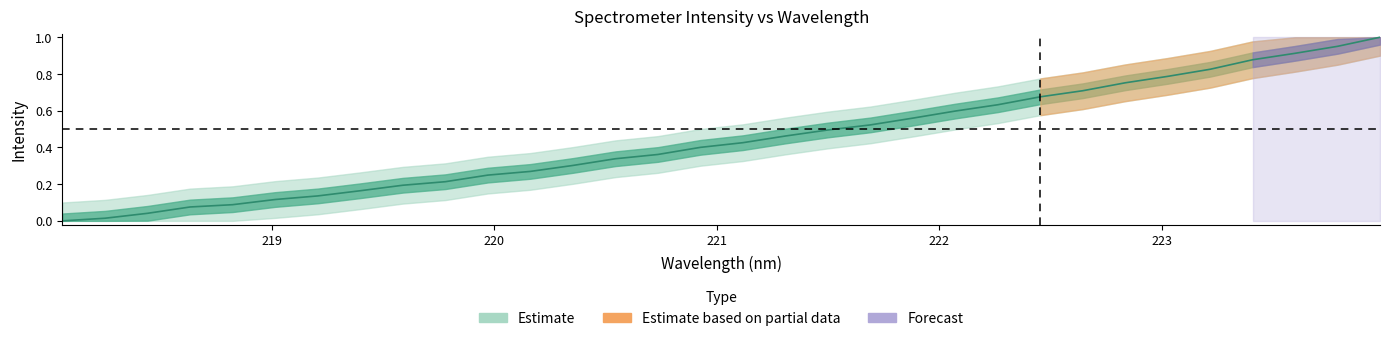

What is the sum of all values?

14.1